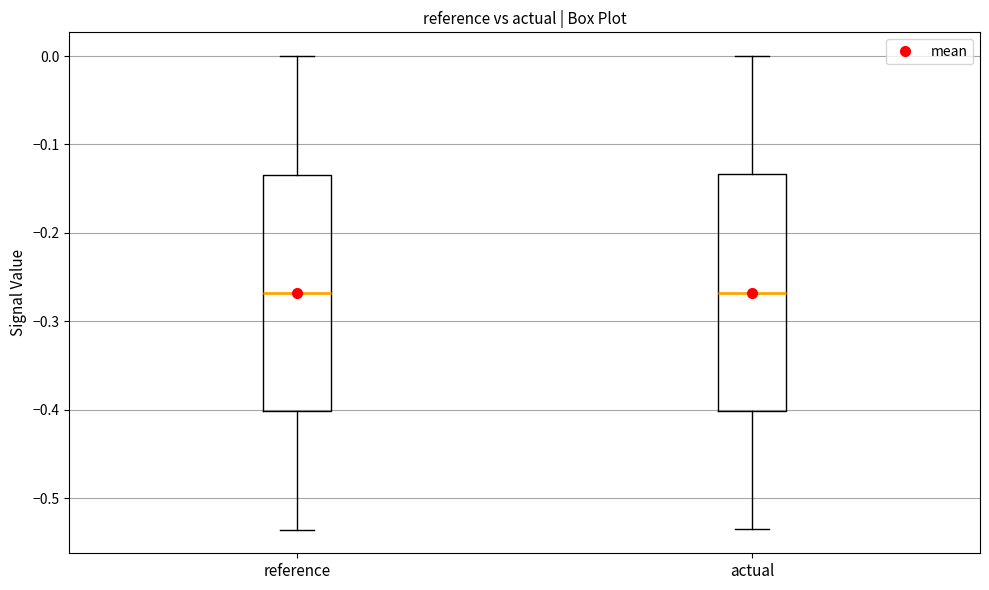

Reading left to right, transcribe this box plot: for each box, give where its median line is, the range the box spans, and where its two whiskers end, as read against the y-axis. The values are not printed on the chart, so give them approximately, as read against the axis.

reference: median -0.27, box -0.40 to -0.13, whiskers -0.54 to 0.00
actual: median -0.27, box -0.40 to -0.13, whiskers -0.54 to 0.00